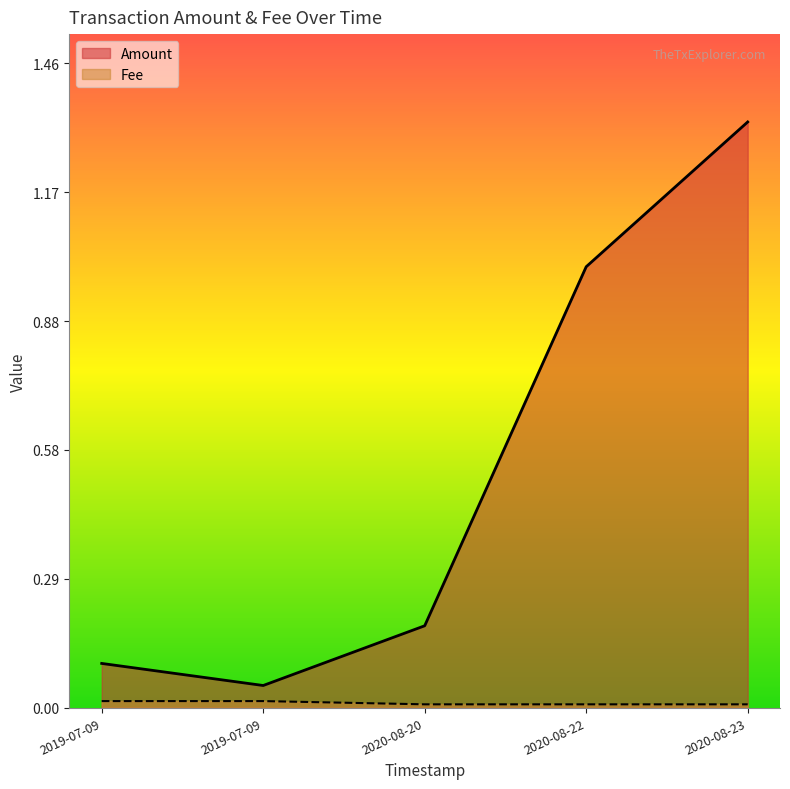

Reading left to right, list all the values displayed in this chart.

Amount: 0.1	0.1	0.2	1.0	1.3
Fee: 0.0	0.0	0.0	0.0	0.0